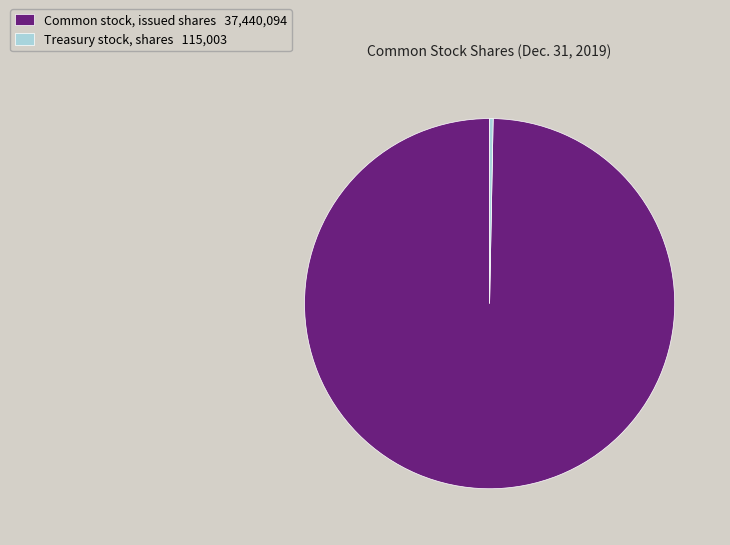

Is there any slice that represents more than half of the pie?

Yes